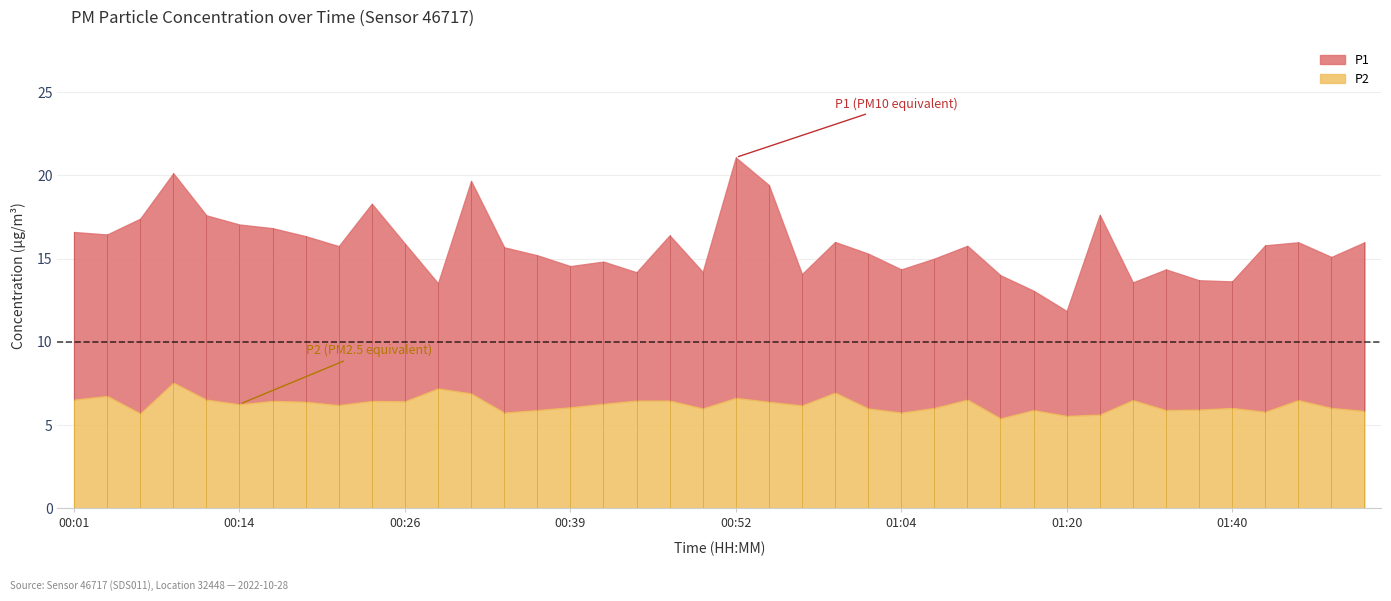

What is the spread (max minus min) of values at 00:41?

8.5